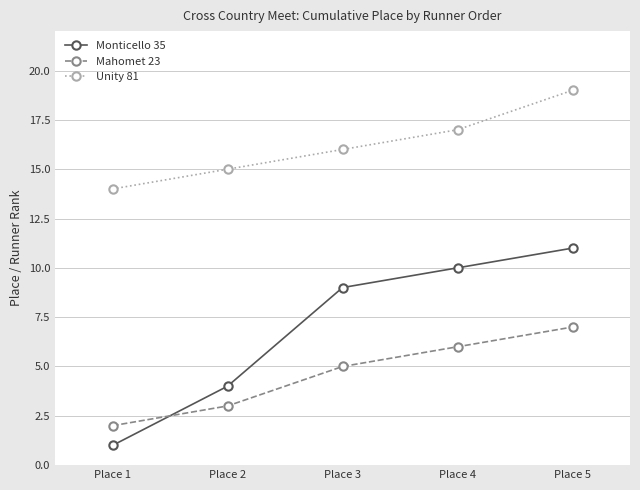

True or false: Unity 81 and Mahomet 23 intersect in this chart.

False